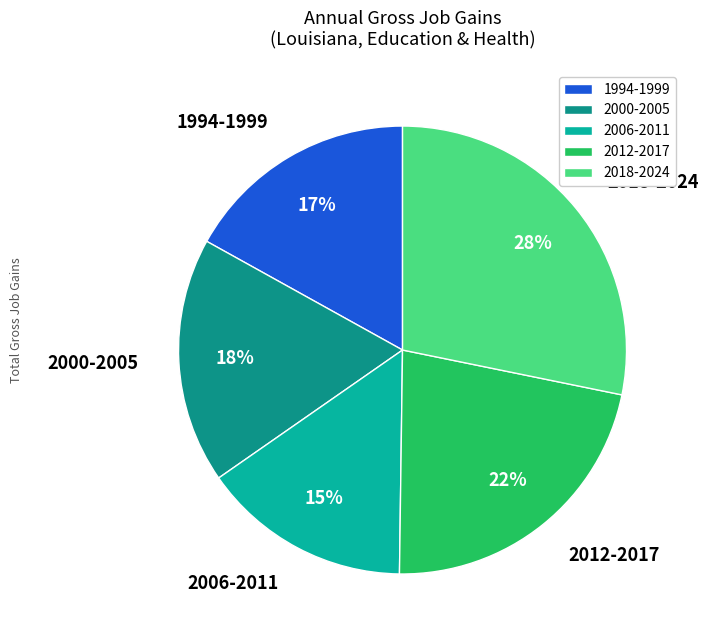

The 2012-2017 slice represents 8% of the pie. True or false?

False